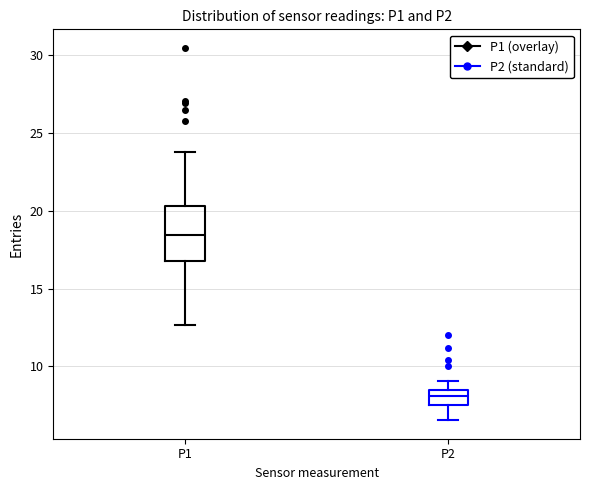

Where does the lower whisker of the box for P2 end on the y-axis? The values are not printed on the chart, so give them approximately, as read against the axis.

6.5